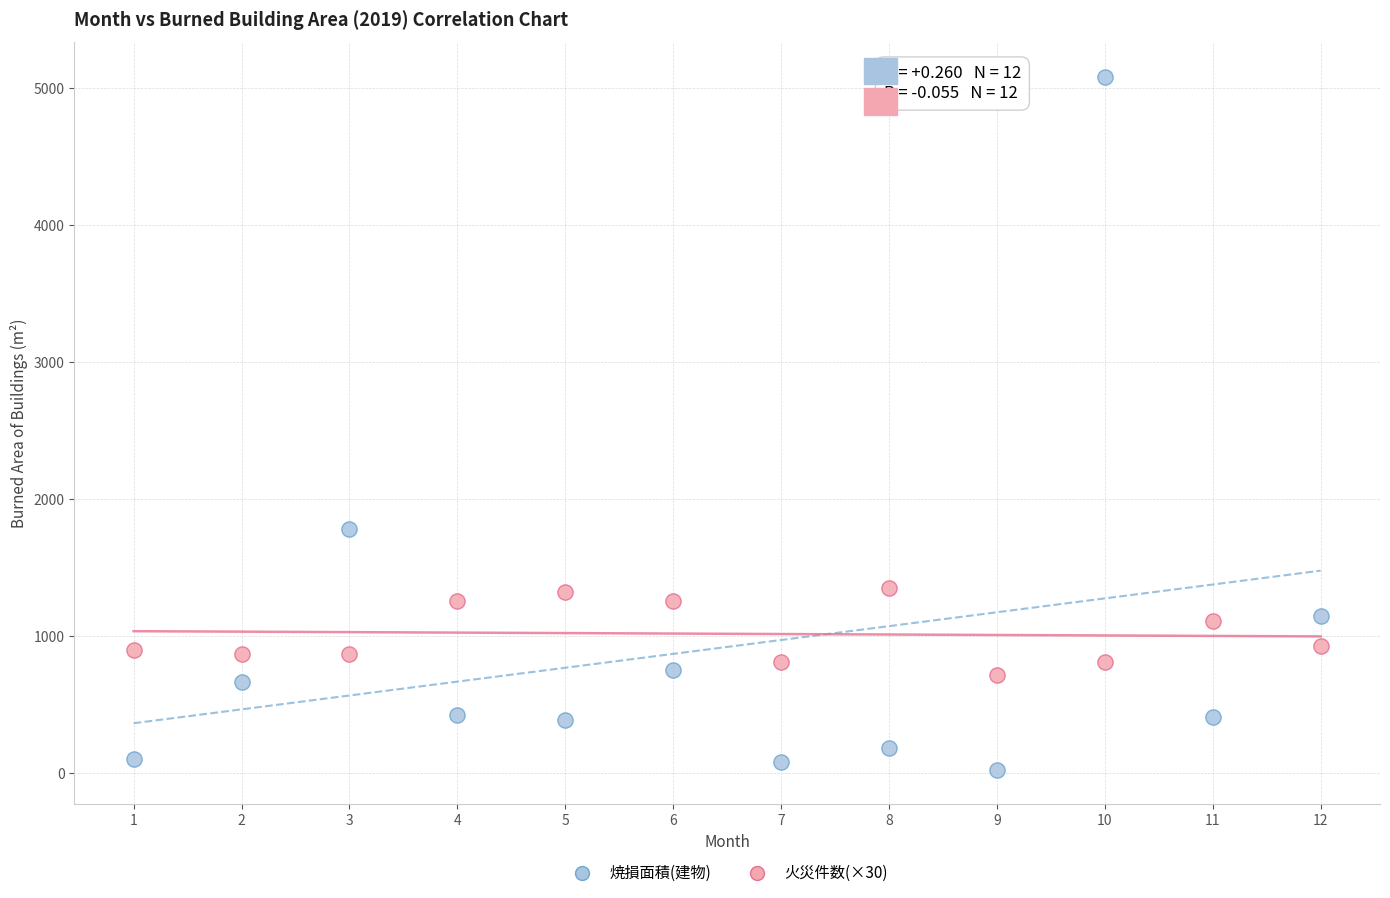

Which series reaches the minimum Y coordinate?

焼損面積(建物)